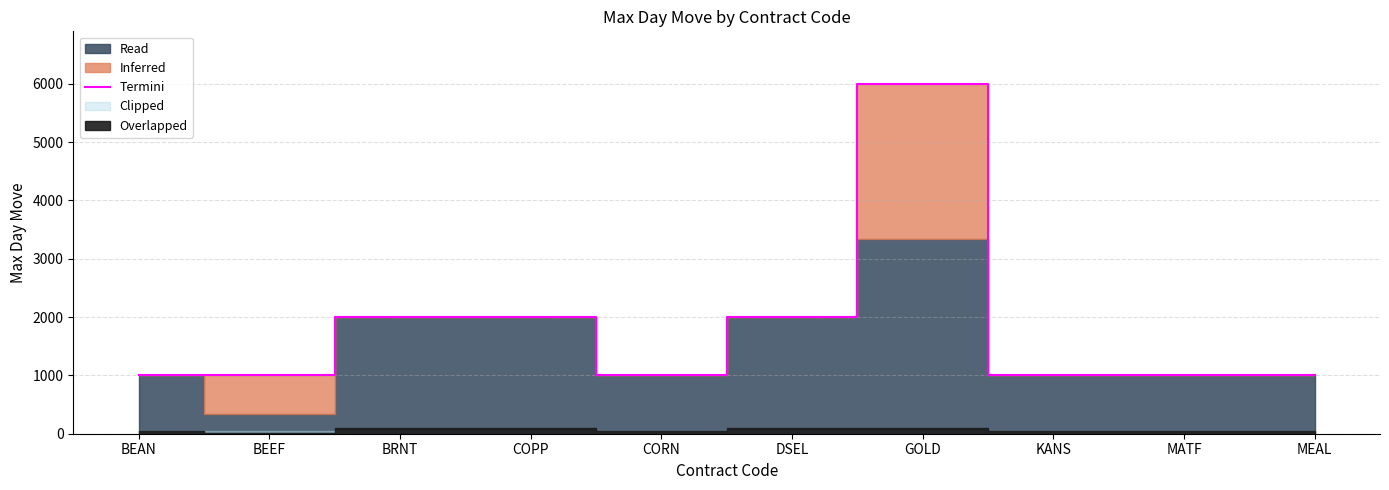

What is the sum of all values?

18000